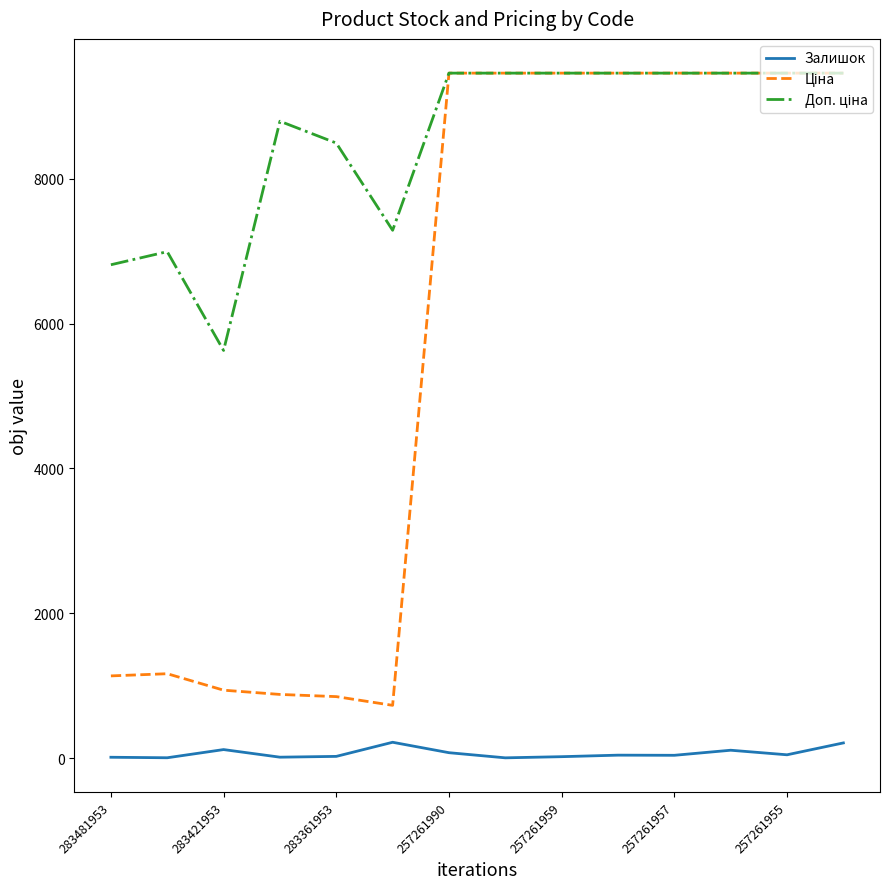

What is the greatest value displayed?

9458.9